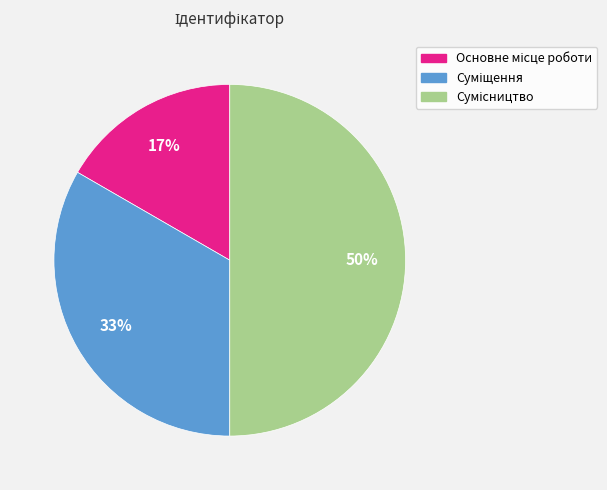

To the nearest percent, what is the difference between the largest and smallest slice percentages?

33%